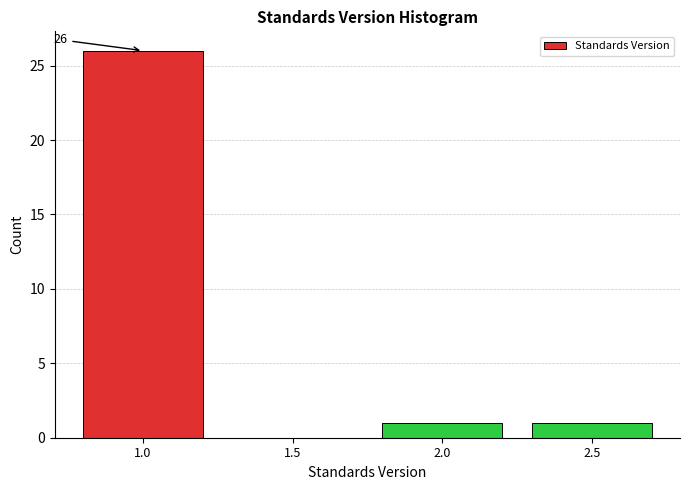

Which range on the x-axis has the tallest bar?

0.75 to 1.25